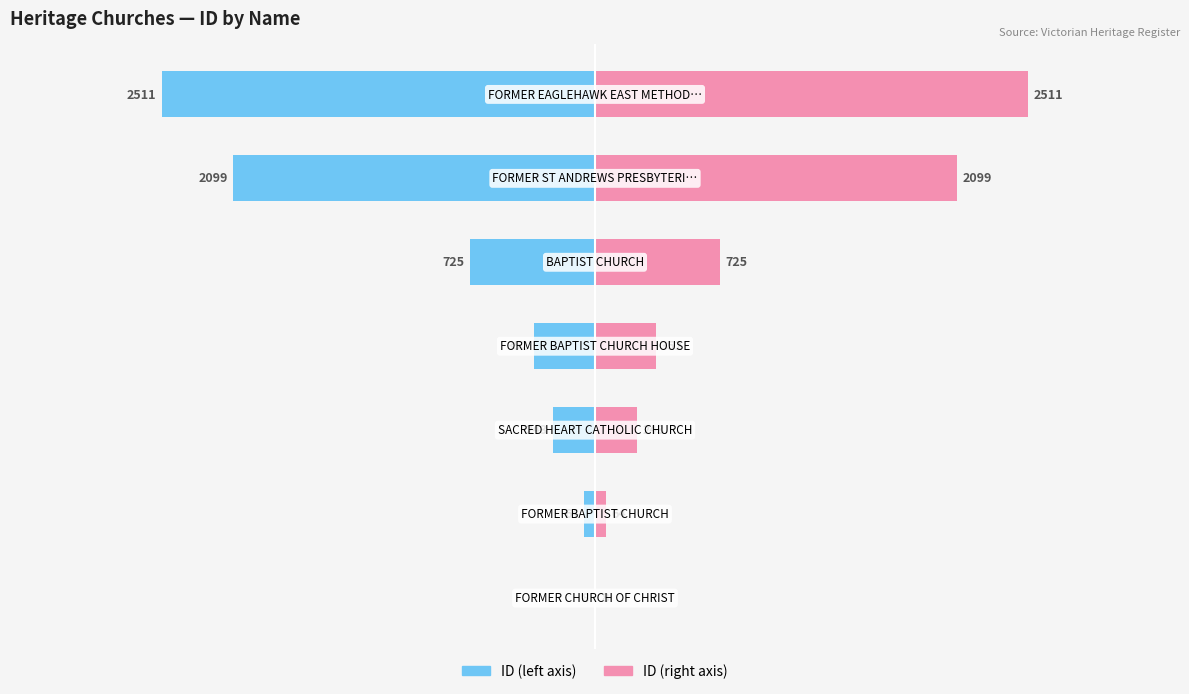

At −3000, list the series in order from largest to smallest.

ID (right), ID (left)